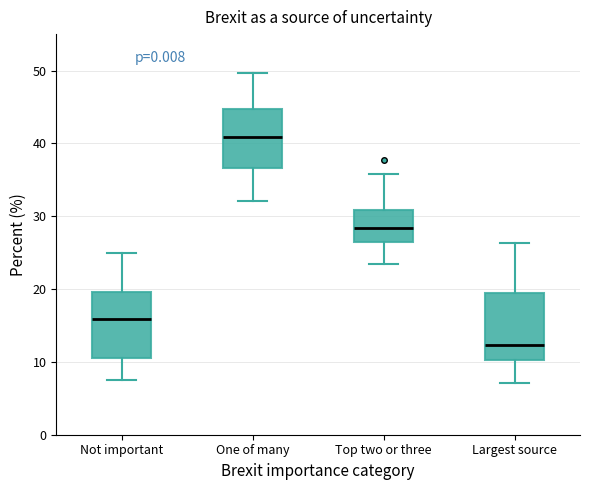

Reading left to right, read every box against the y-axis: the position of its median line, the range the box covers, and the ends of its whiskers. The values are not printed on the chart, so give them approximately, as read against the axis.

Not important: median 16, box 11 to 20, whiskers 8 to 25
One of many: median 41, box 37 to 45, whiskers 32 to 50
Top two or three: median 28, box 26 to 31, whiskers 23 to 36
Largest source: median 12, box 10 to 19, whiskers 7 to 26